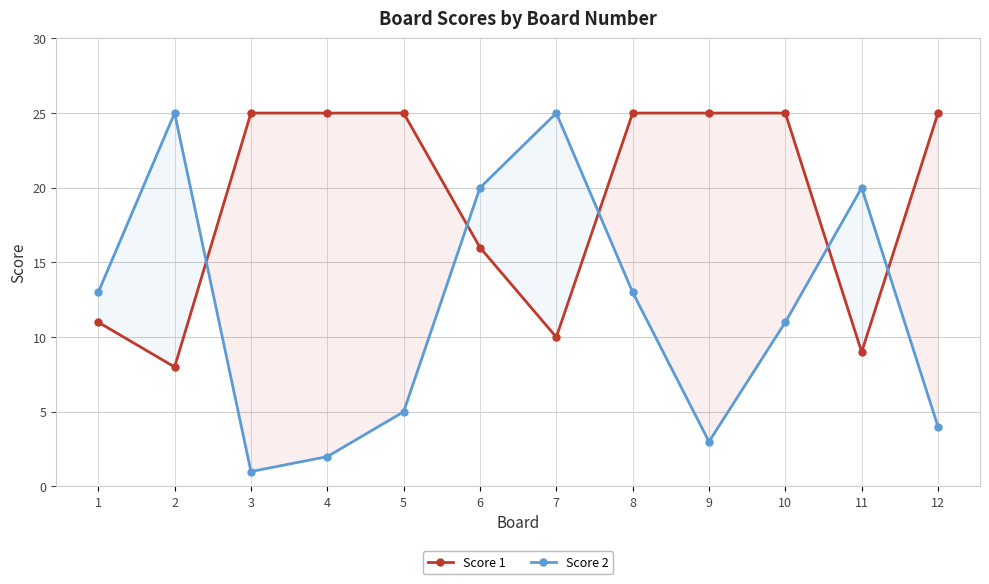

At which category is the sum across all series the highest?

8